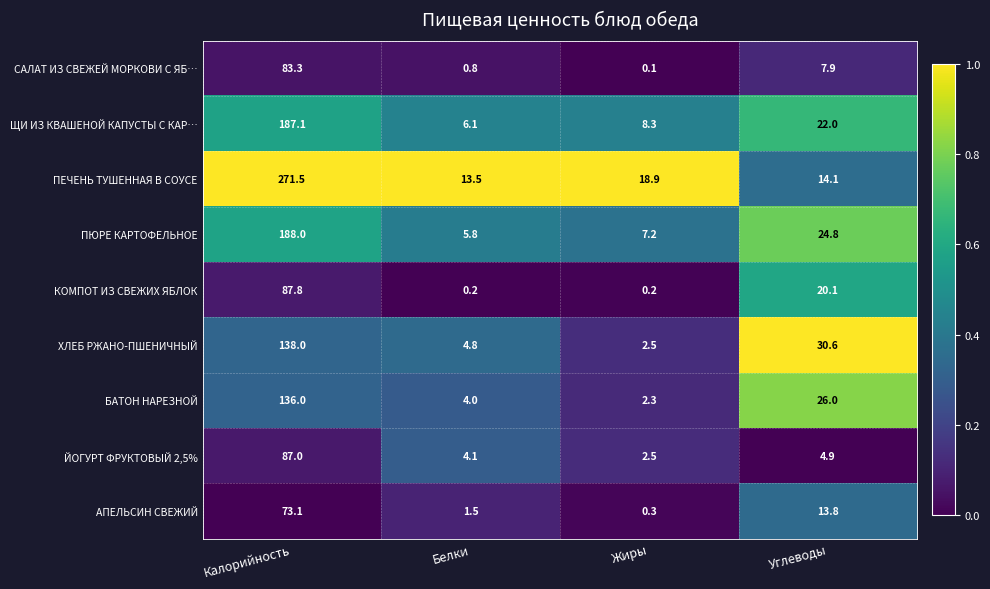

Between Белки and Углеводы, which series saw the biggest shift?

ХЛЕБ РЖАНО-ПШЕНИЧНЫЙ